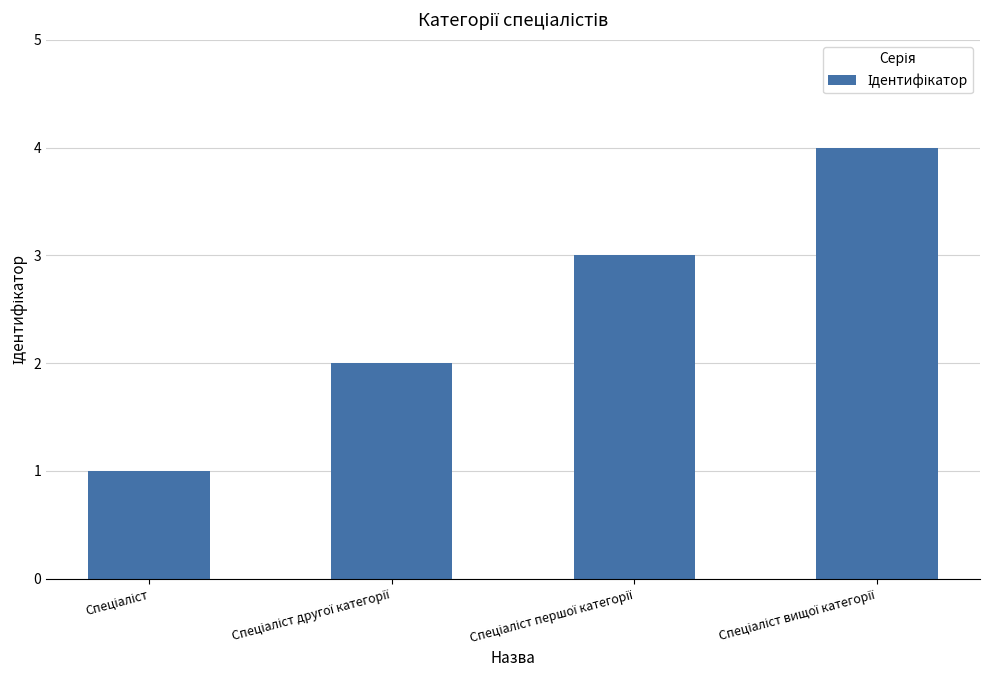

What is the maximum value shown in the chart?

4